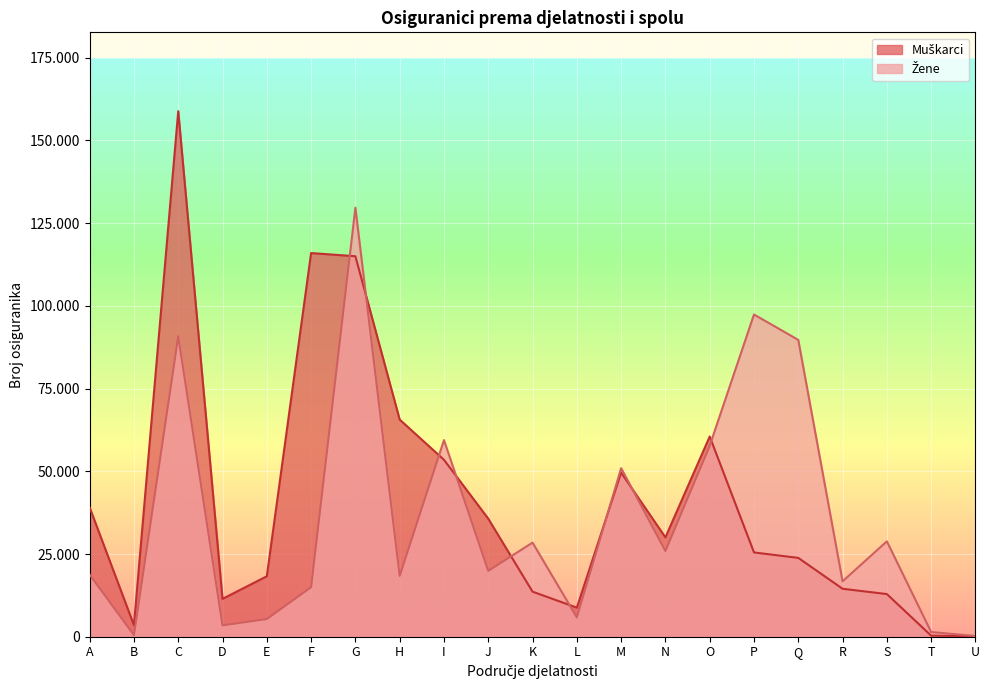

At which label does Muškarci reach its peak?

C